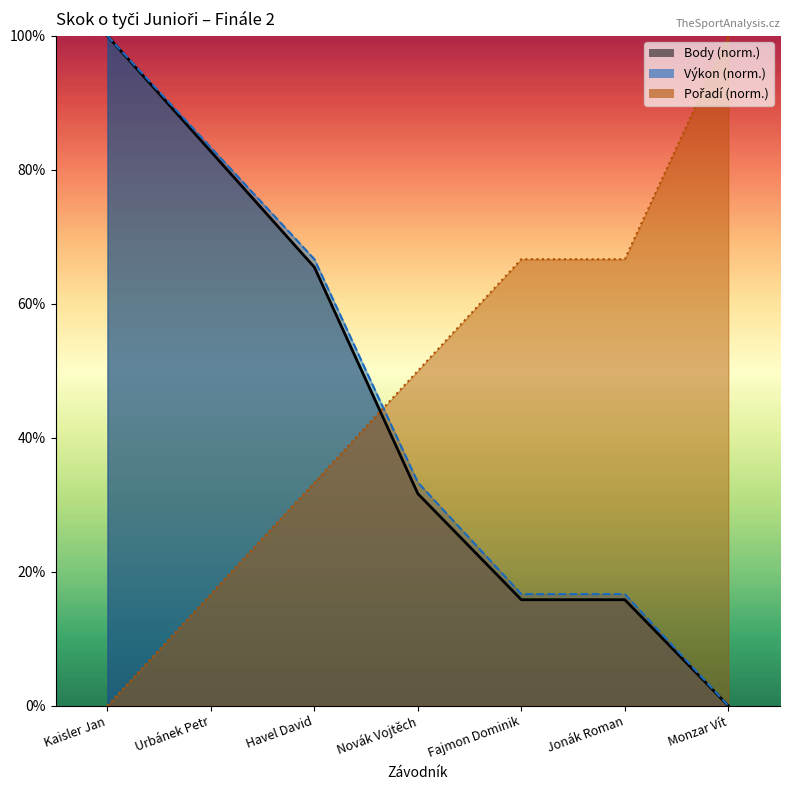

Between which two adjacent categories do Body and Pořadí first intersect?

Havel David and Novák Vojtěch